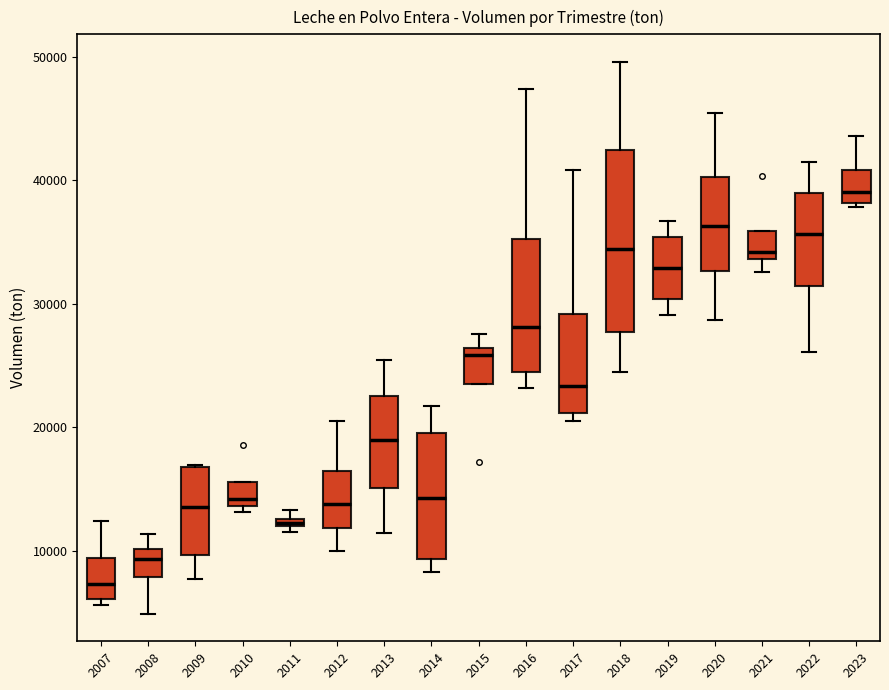

Which box's median line is the lowest?

2007